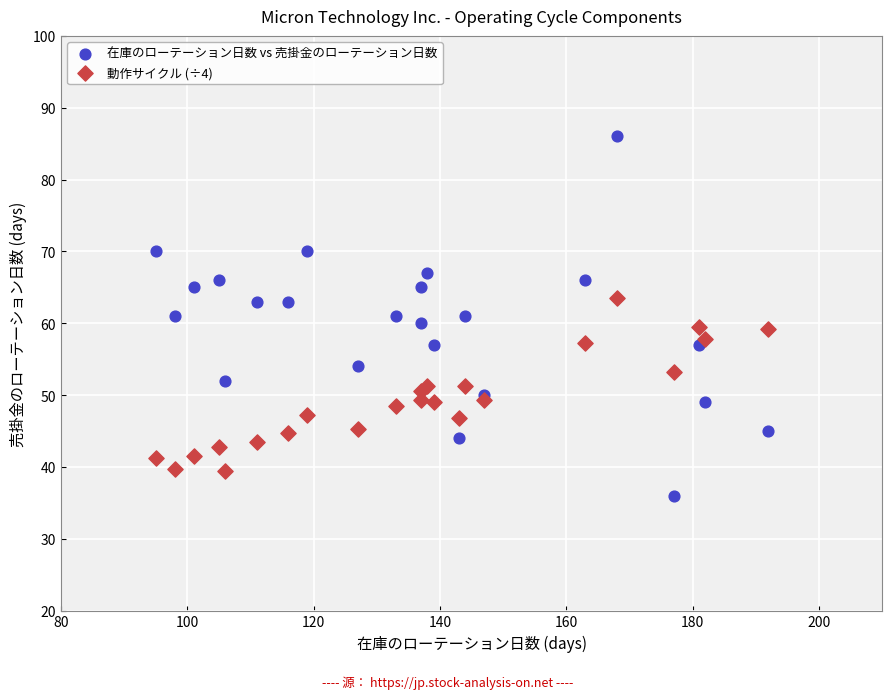

What are all the series names shown in the legend?

在庫のローテーション日数 vs 売掛金のローテーション日数, 動作サイクル (÷4)